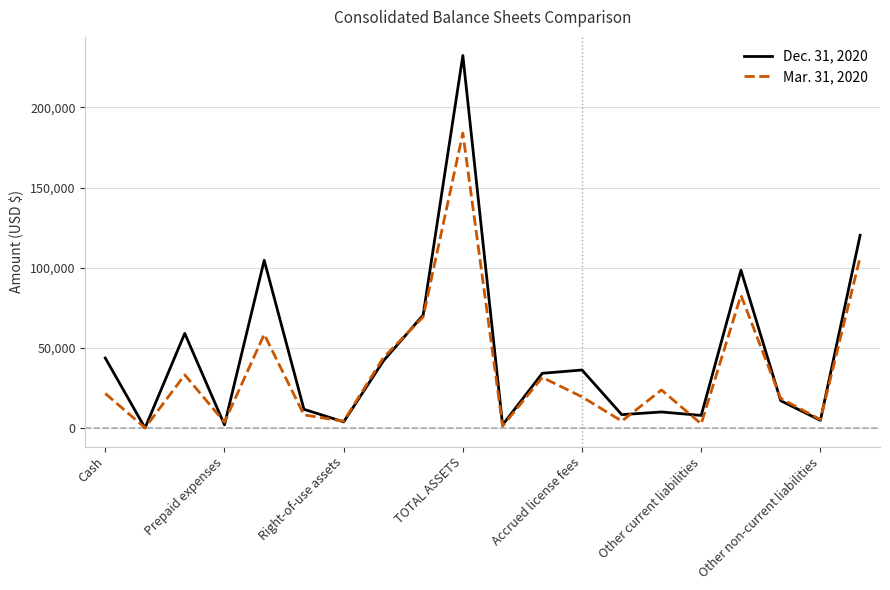

What is the average value of the Mar. 31, 2020 series?

36120